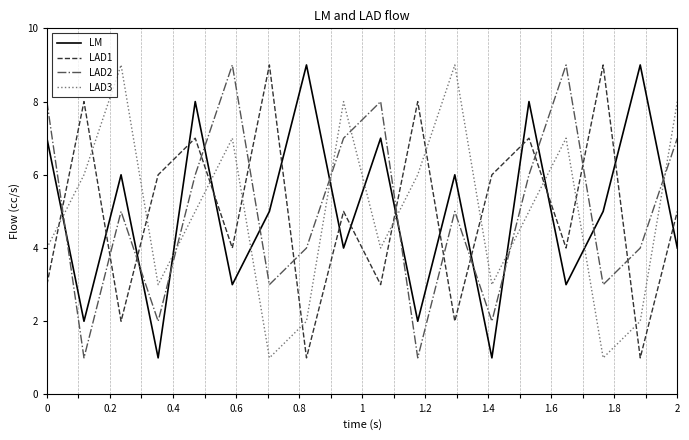

What is the highest value of the LM series?

9